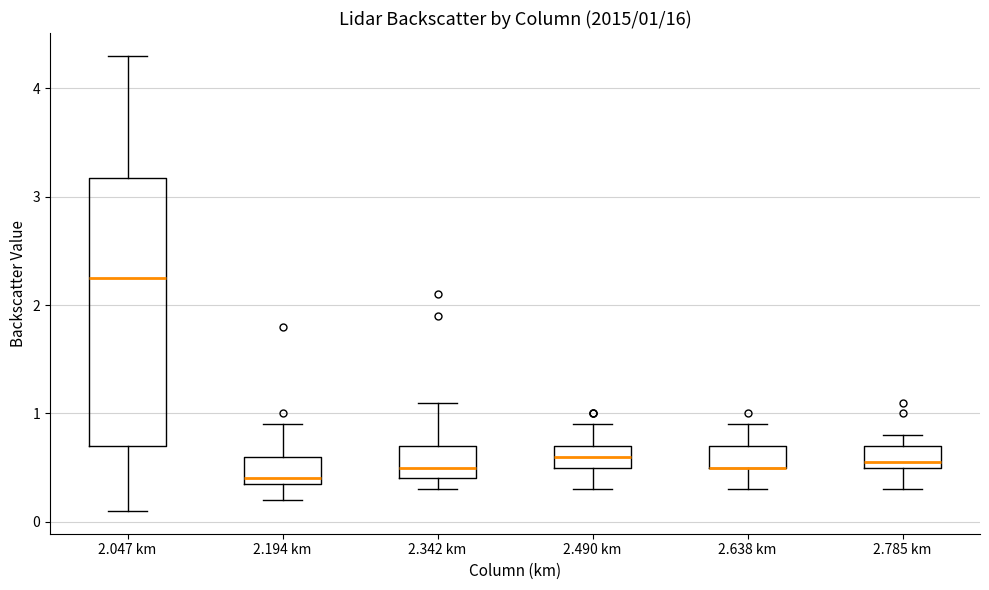

Comparing the boxes themselves (not the whiskers), which one is the tallest?

2.047 km